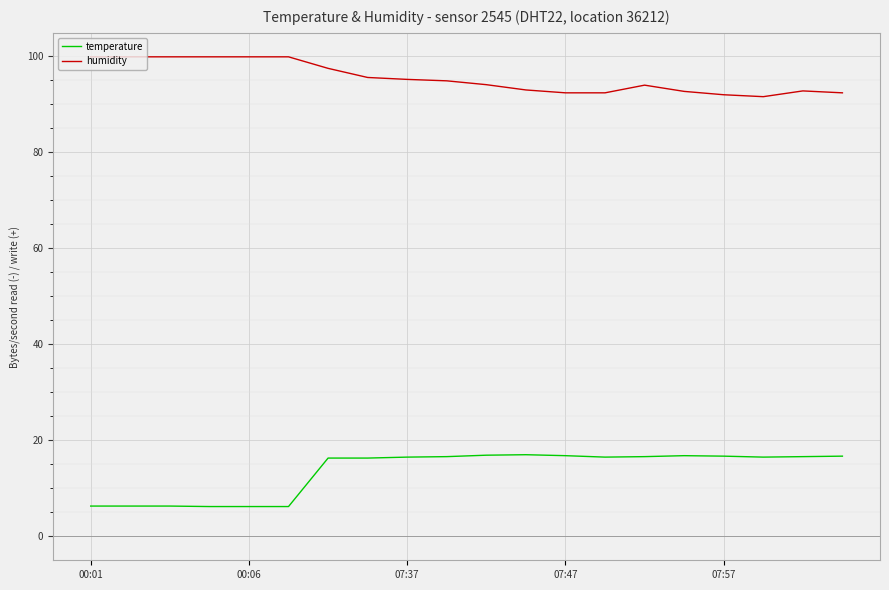

List the series in order of their overall mean, highest first.

humidity, temperature